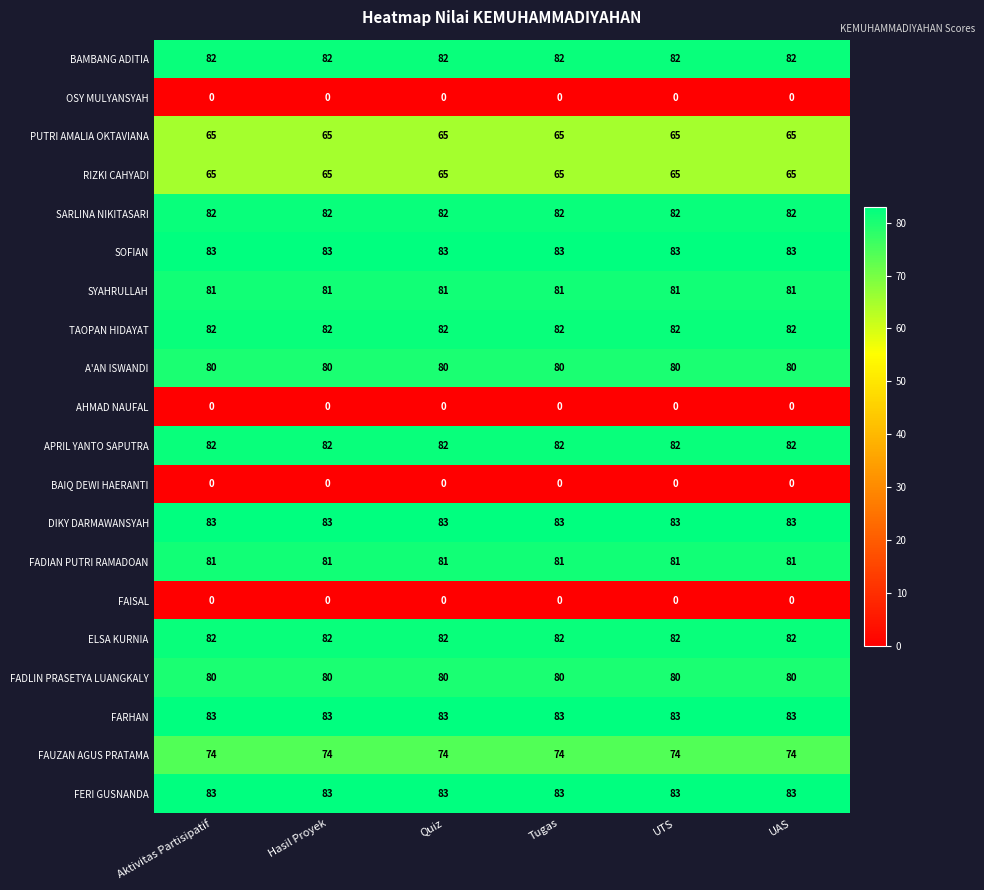

What is the average value of the PUTRI AMALIA OKTAVIANA series?

65